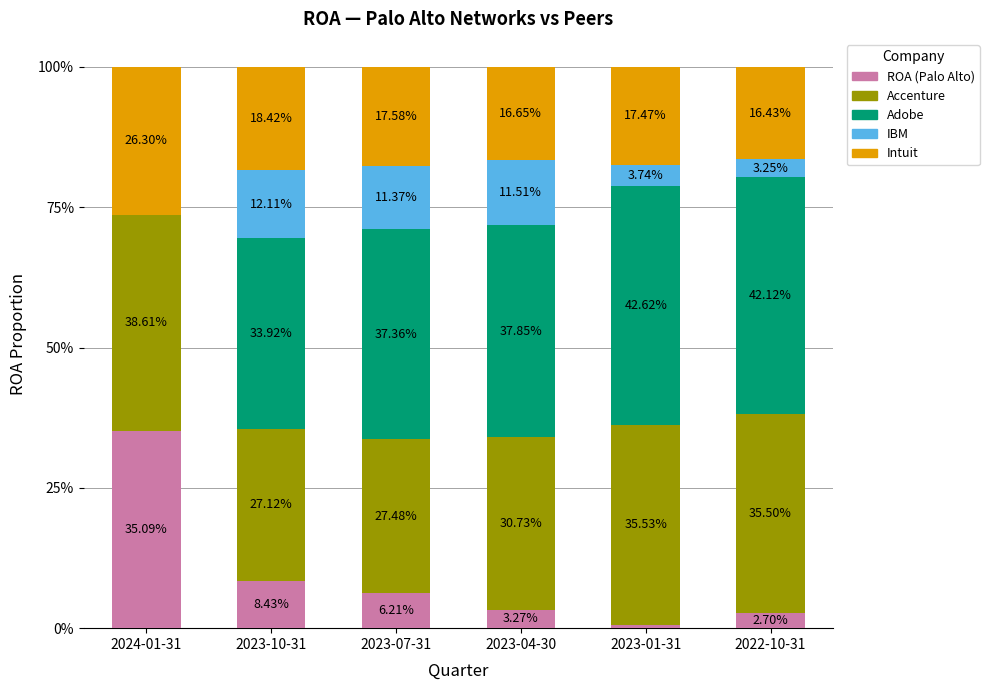

At 2023-01-31, list the series in order from smallest to largest.

ROA (Palo Alto), IBM, Intuit, Accenture, Adobe